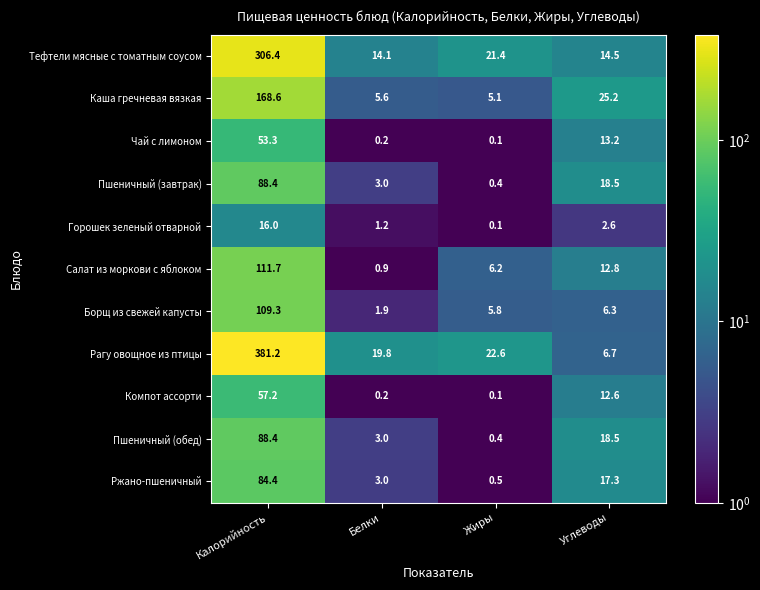

Where is Чай с лимоном nearest to the value 26?

Углеводы